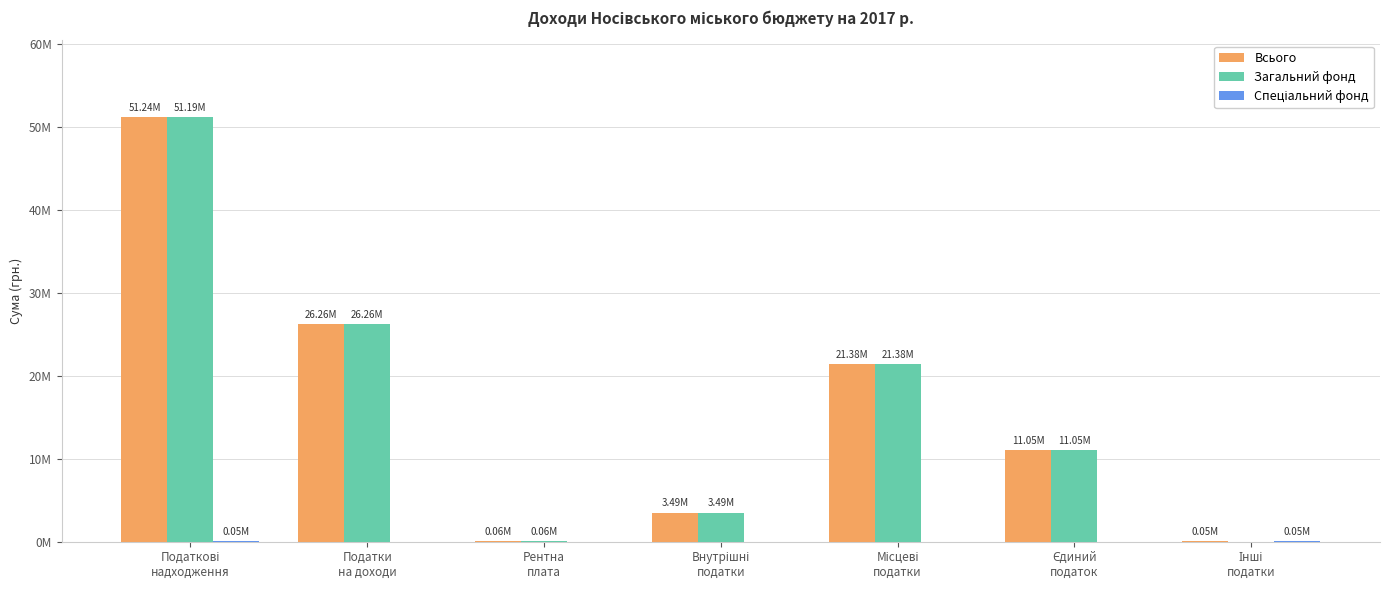

What is the difference between the second highest and second lowest values in the Спеціальний фонд series?

49000